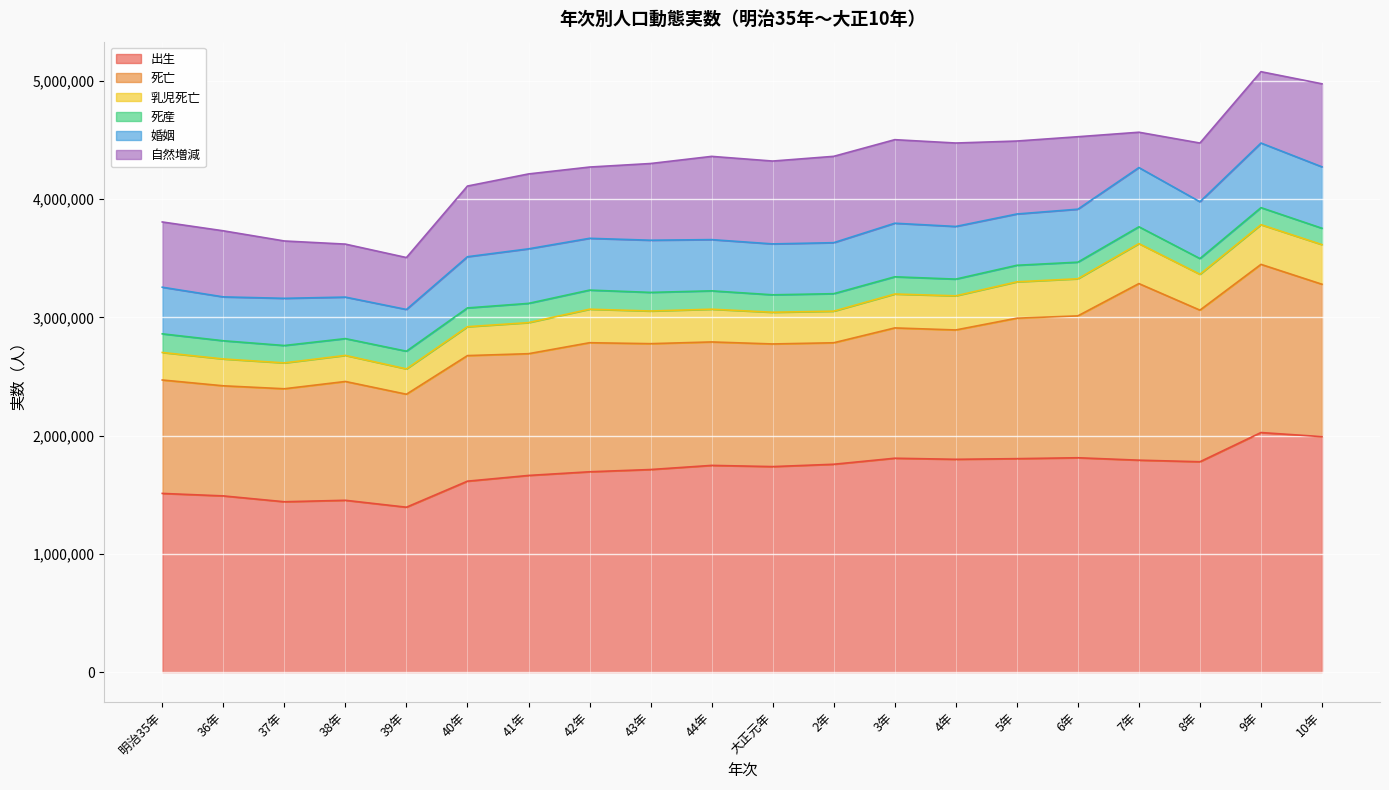

True or false: 自然増減 has a value of 358100 at 9年.

False